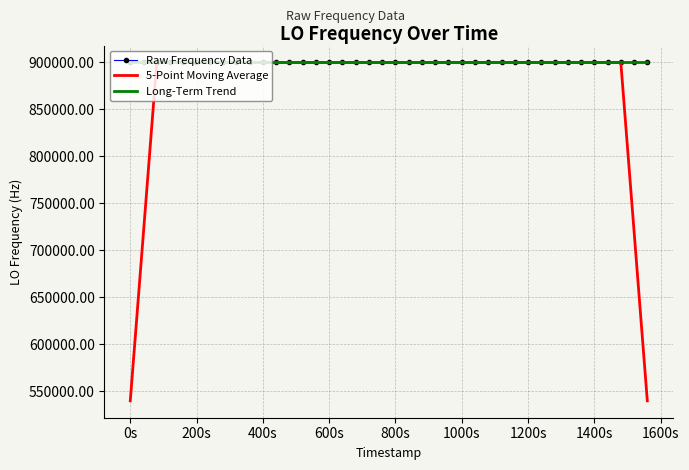

Which series has the widest spread of values?

5-Point Moving Average